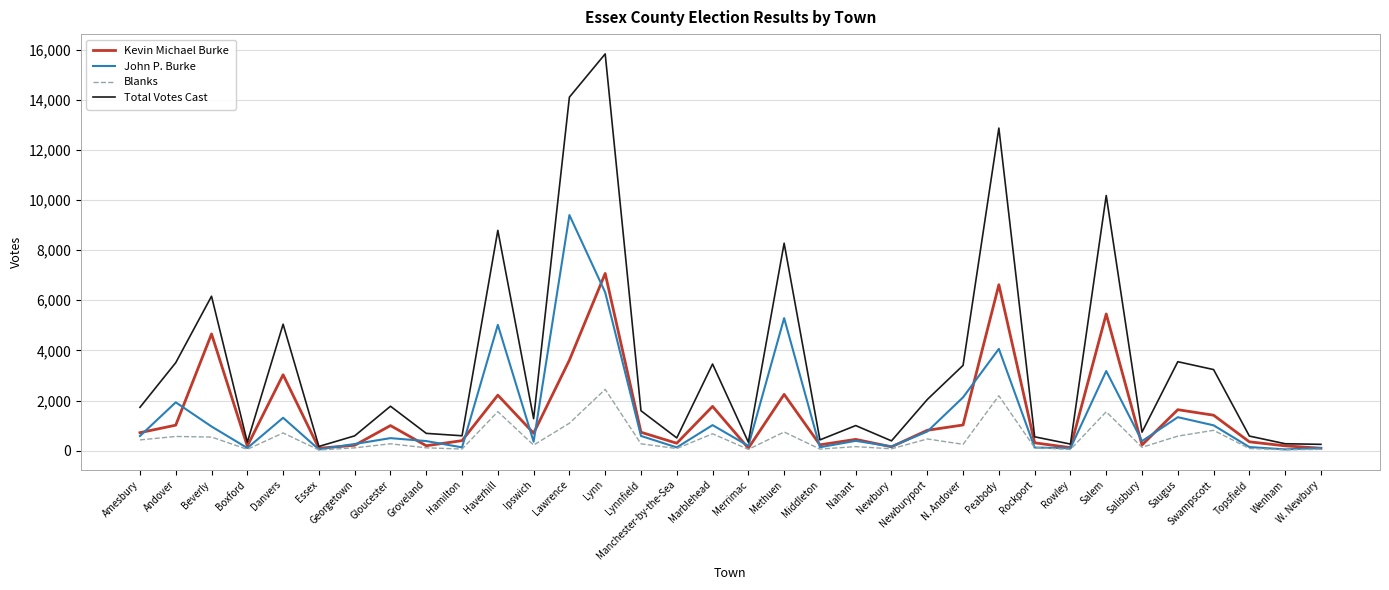

Where is Kevin Michael Burke nearest to the value 3582?

Lawrence